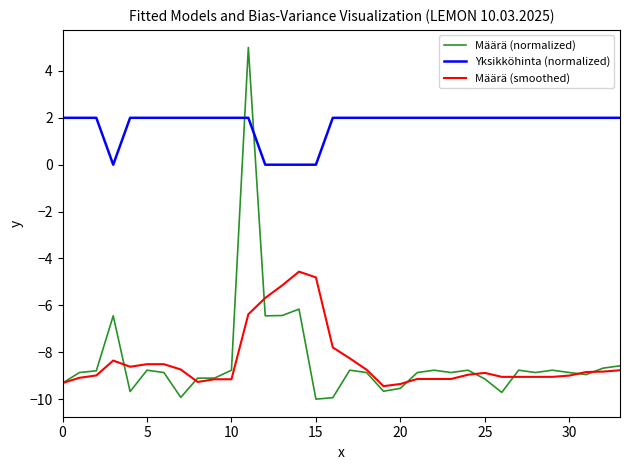

True or false: Määrä (smoothed) and Yksikköhinta (normalized) cross at least once.

False